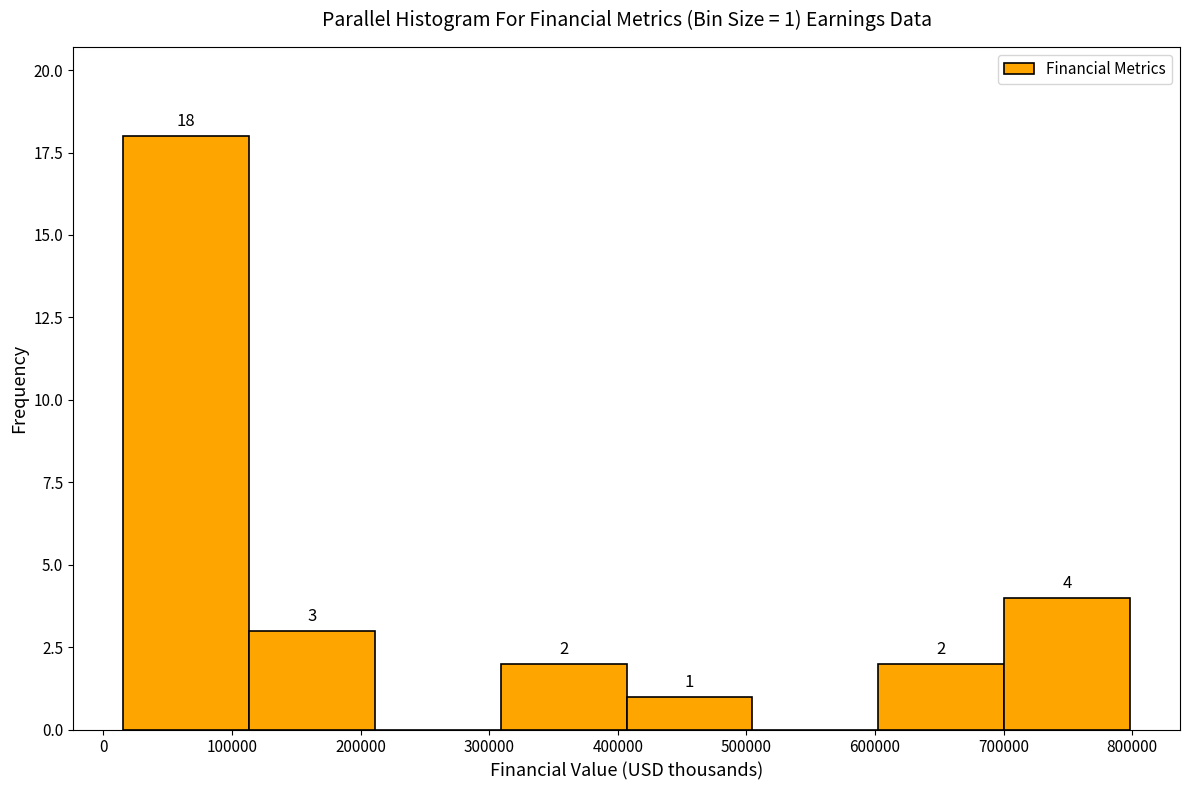

Over which range of the x-axis is the bar tallest?

20000 to 110000